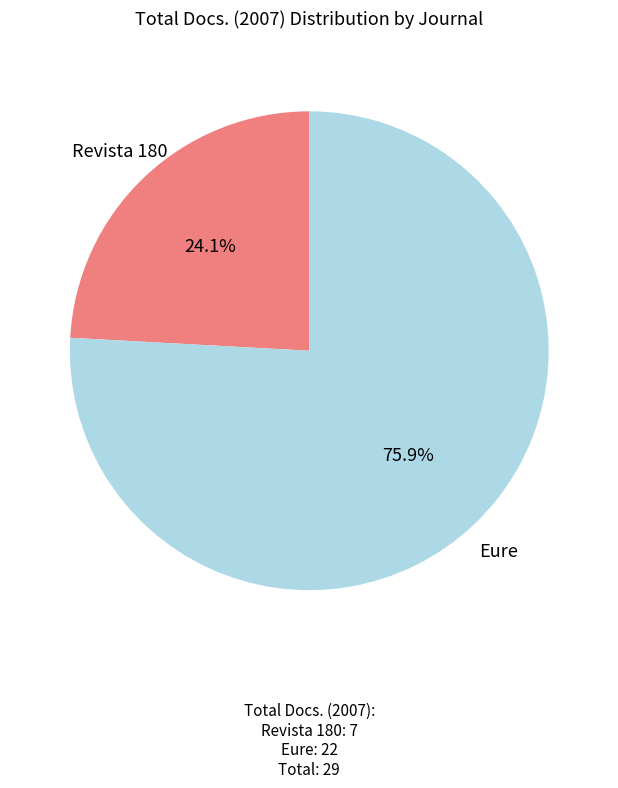

Which category has the biggest portion of the pie?

Eure